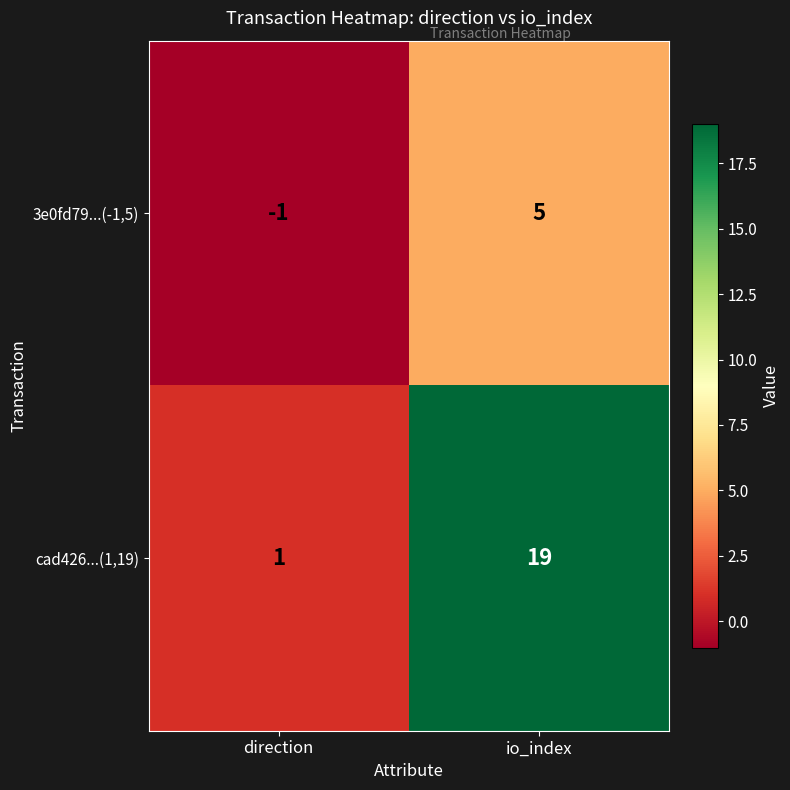

What is the sum of the 3e0fd79...(-1,5) values at direction and io_index?

4